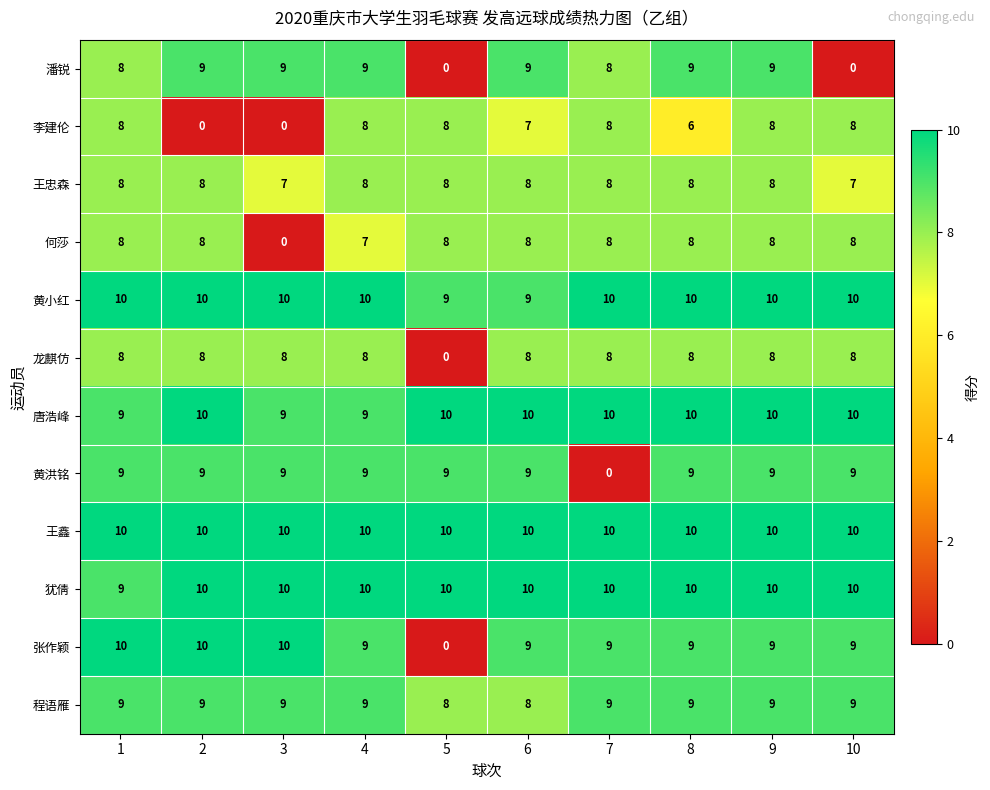

What is the sum of the 何莎 values at 5 and 9?

16